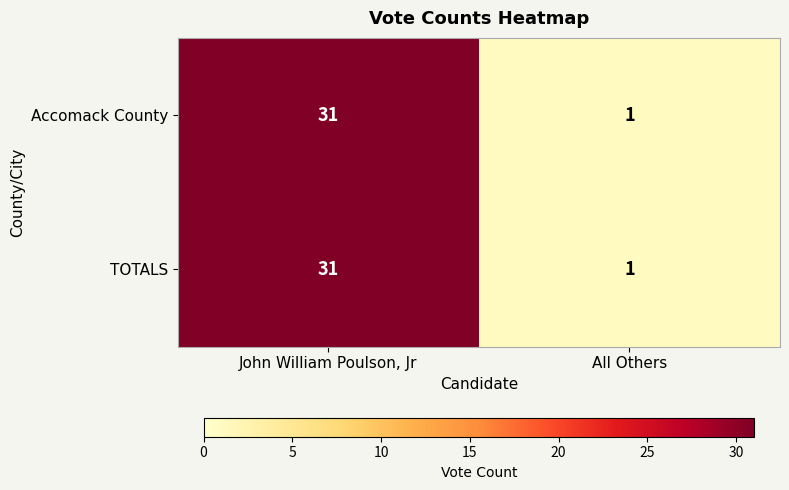

What is the greatest value displayed?

31